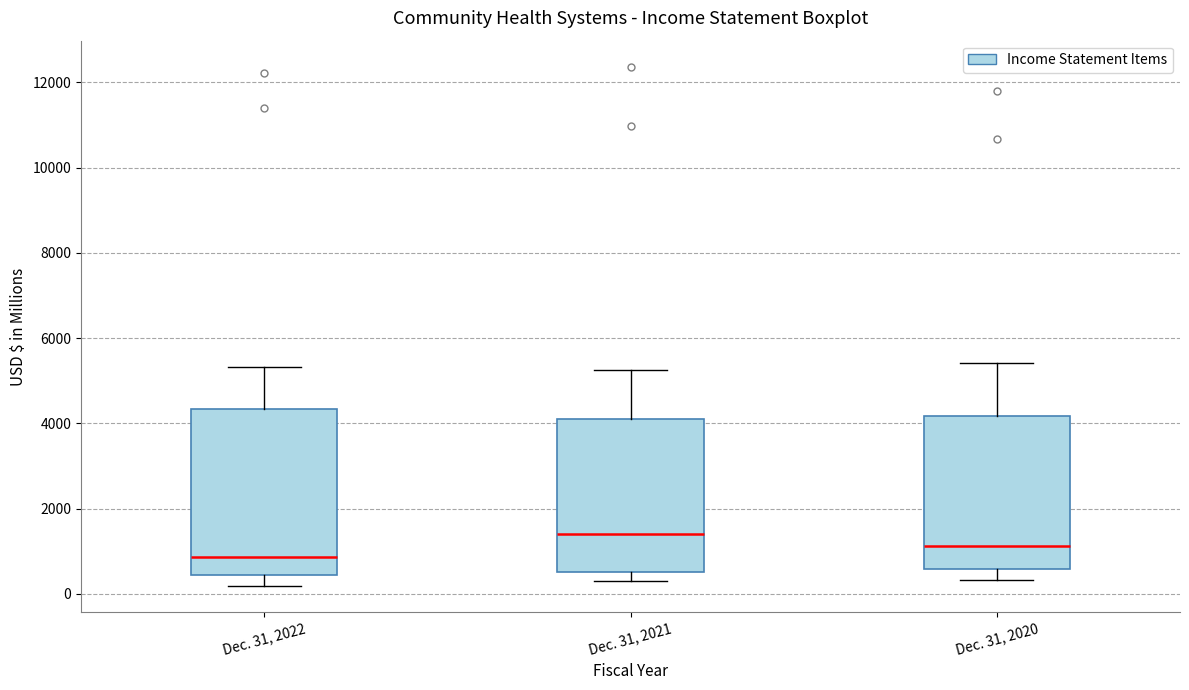

Reading left to right, transcribe this box plot: for each box, give where its median line is, the range the box spans, and where its two whiskers end, as read against the y-axis. The values are not printed on the chart, so give them approximately, as read against the axis.

Dec. 31, 2022: median 800, box 400 to 4400, whiskers 200 to 5400
Dec. 31, 2021: median 1400, box 600 to 4200, whiskers 400 to 5200
Dec. 31, 2020: median 1200, box 600 to 4200, whiskers 400 to 5400